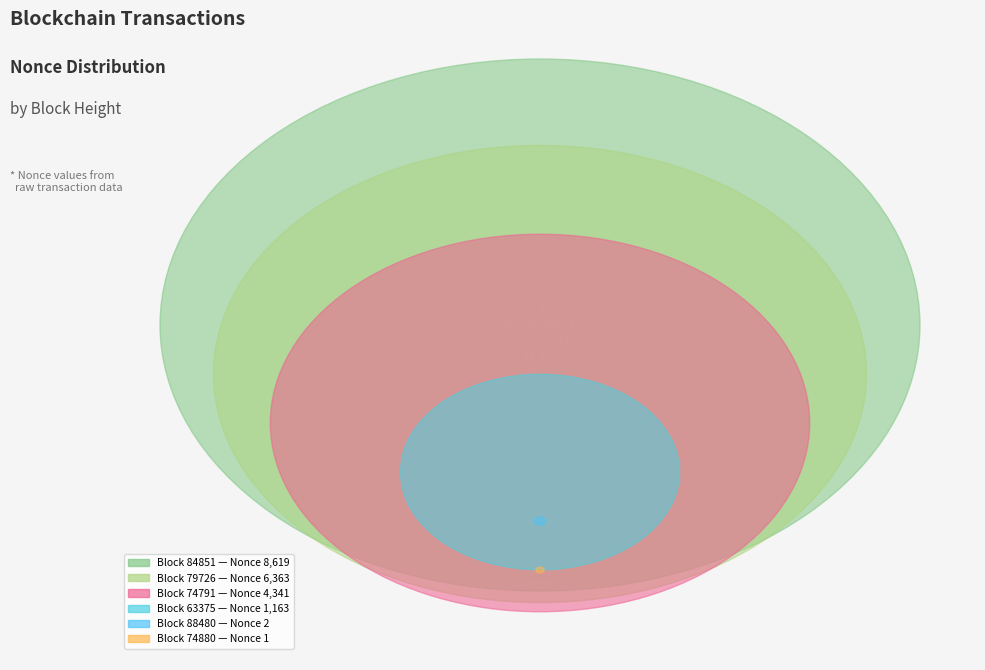

Is there a majority slice in this chart?

No